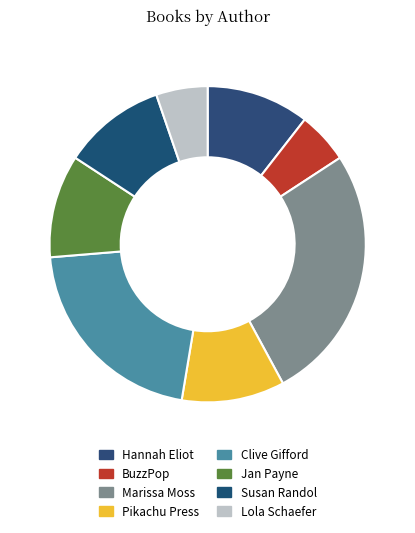

Is there a majority slice in this chart?

No